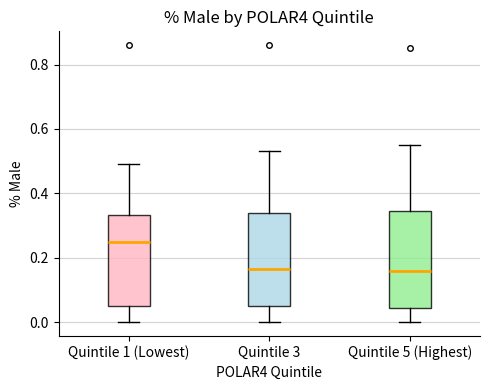

Reading left to right, read every box against the y-axis: the position of its median line, the range the box covers, and the ends of its whiskers. The values are not printed on the chart, so give them approximately, as read against the axis.

Quintile 1 (Lowest): median 0.26, box 0.06 to 0.34, whiskers 0.00 to 0.50
Quintile 3: median 0.16, box 0.06 to 0.34, whiskers 0.00 to 0.54
Quintile 5 (Highest): median 0.16, box 0.04 to 0.34, whiskers 0.00 to 0.56